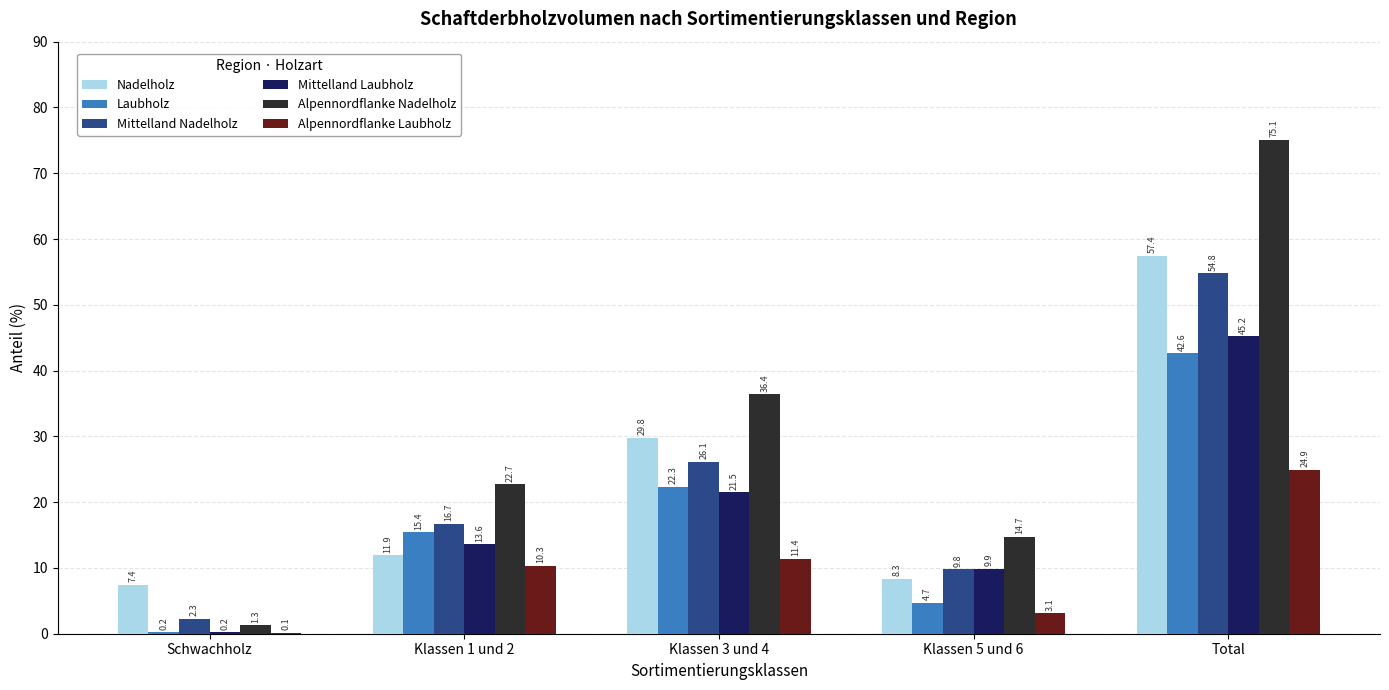

Reading left to right, list all the values displayed in this chart.

Nadelholz: 7.4	11.9	29.8	8.3	57.4
Laubholz: 0.2	15.4	22.3	4.7	42.6
Mittelland Nadelholz: 2.3	16.7	26.1	9.8	54.8
Mittelland Laubholz: 0.2	13.6	21.5	9.9	45.2
Alpennordflanke Nadelholz: 1.3	22.7	36.4	14.7	75.1
Alpennordflanke Laubholz: 0.1	10.3	11.4	3.1	24.9